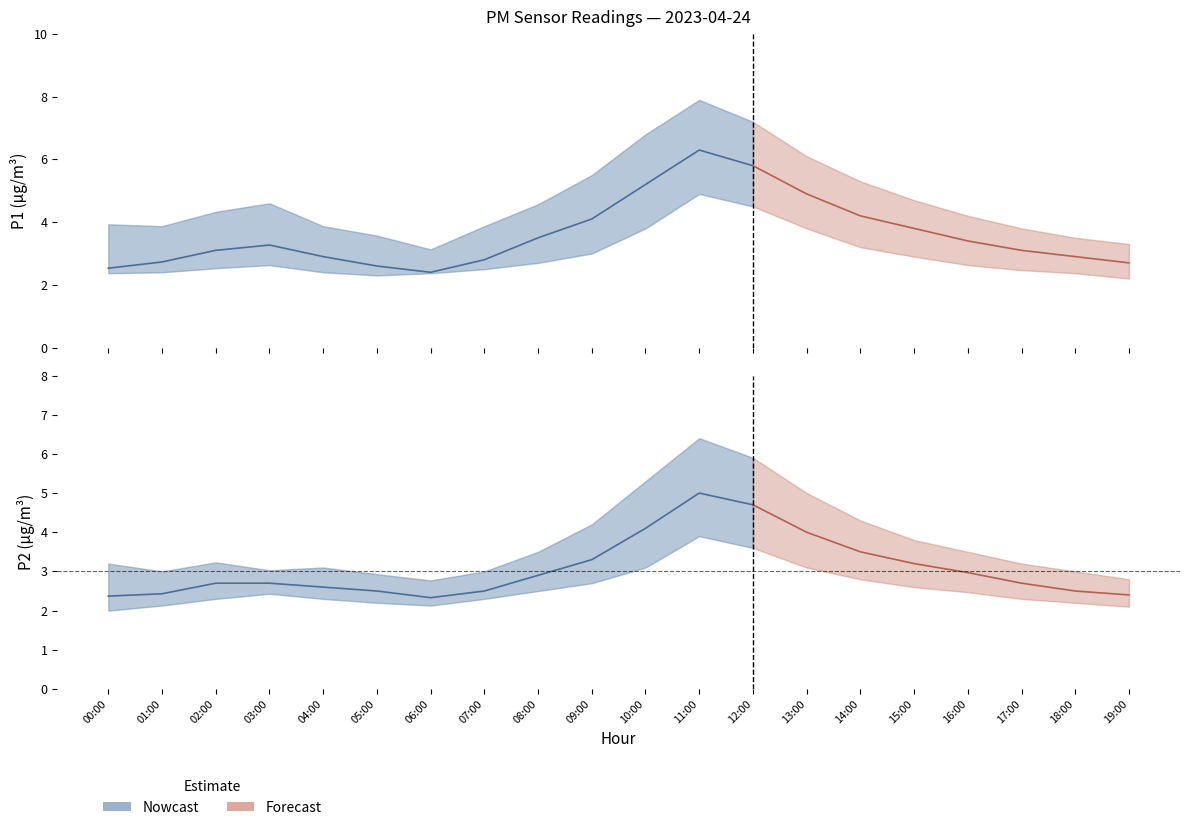

Reading left to right, transcribe all the data shown in this chart.

P1: 2.5	2.7	3.1	3.3	2.9	2.6	2.4	2.8	3.5	4.1	5.2	6.3	5.8	4.9	4.2	3.8	3.4	3.1	2.9	2.7
P1_upper: 3.9	3.9	4.3	4.6	3.9	3.6	3.1	3.9	4.6	5.5	6.8	7.9	7.2	6.1	5.3	4.7	4.2	3.8	3.5	3.3
P1_lower: 2.4	2.4	2.5	2.6	2.4	2.3	2.4	2.5	2.7	3.0	3.8	4.9	4.5	3.8	3.2	2.9	2.6	2.5	2.4	2.2
P2: 2.4	2.4	2.7	2.7	2.6	2.5	2.3	2.5	2.9	3.3	4.1	5.0	4.7	4.0	3.5	3.2	3.0	2.7	2.5	2.4
P2_upper: 3.2	3.0	3.2	3.0	3.1	2.9	2.8	3.0	3.5	4.2	5.3	6.4	5.9	5.0	4.3	3.8	3.5	3.2	3.0	2.8
P2_lower: 2.0	2.1	2.3	2.4	2.3	2.2	2.1	2.3	2.5	2.7	3.1	3.9	3.6	3.1	2.8	2.6	2.5	2.3	2.2	2.1